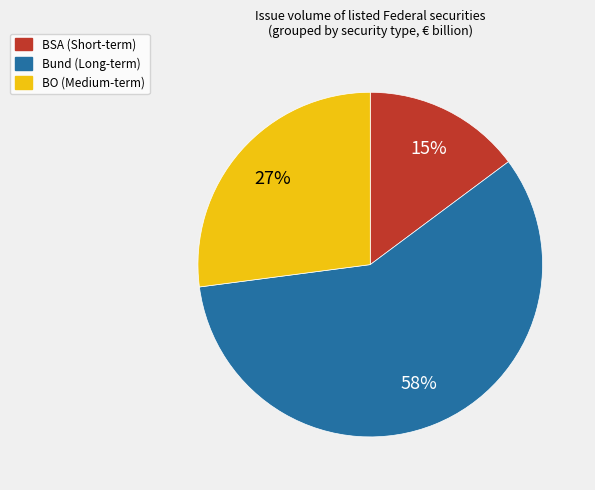

Approximately how many times larger is the value at Bund (Long-term) compared to BSA (Short-term)?

3.9